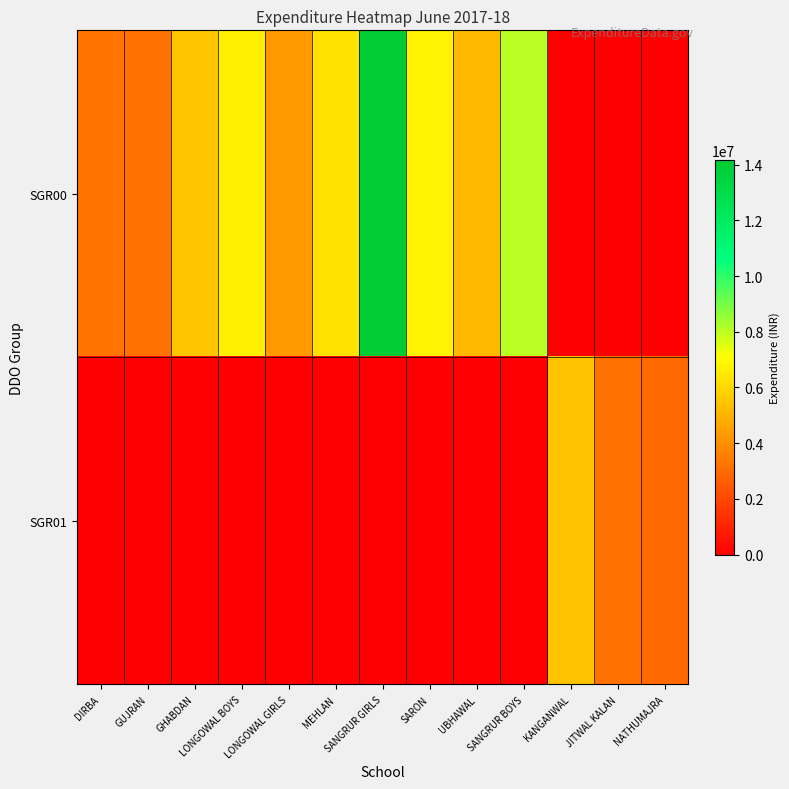

Which category has the lowest value across all series?

KANGANWAL